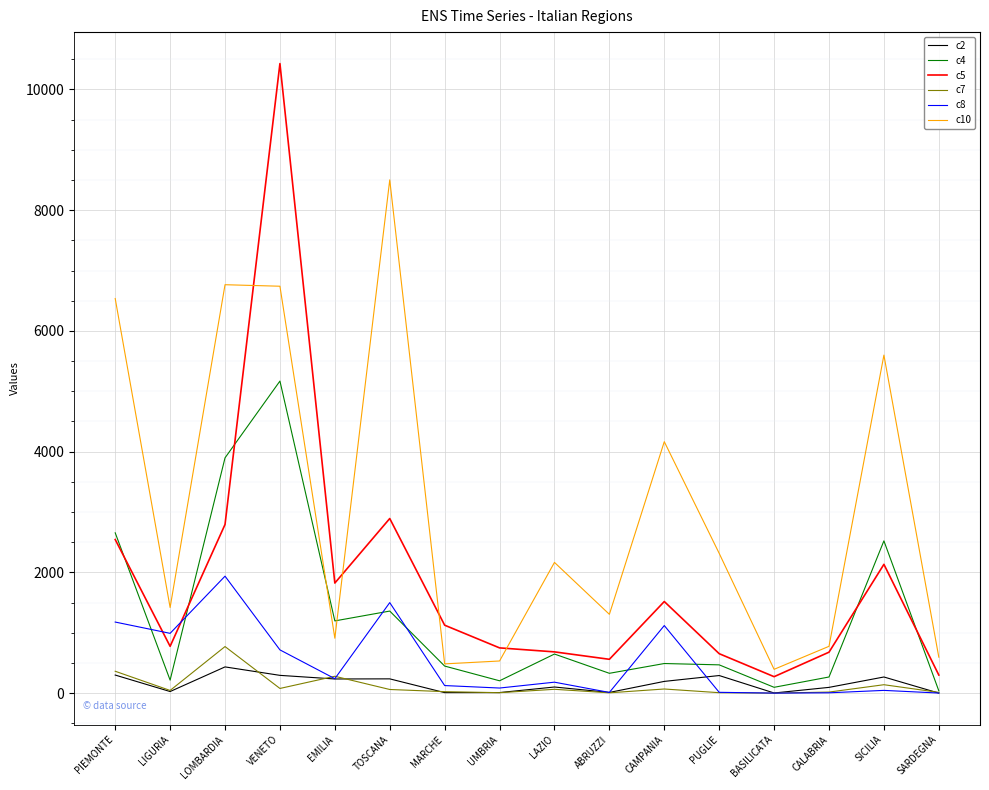

Which series has the largest range (max minus min)?

c5